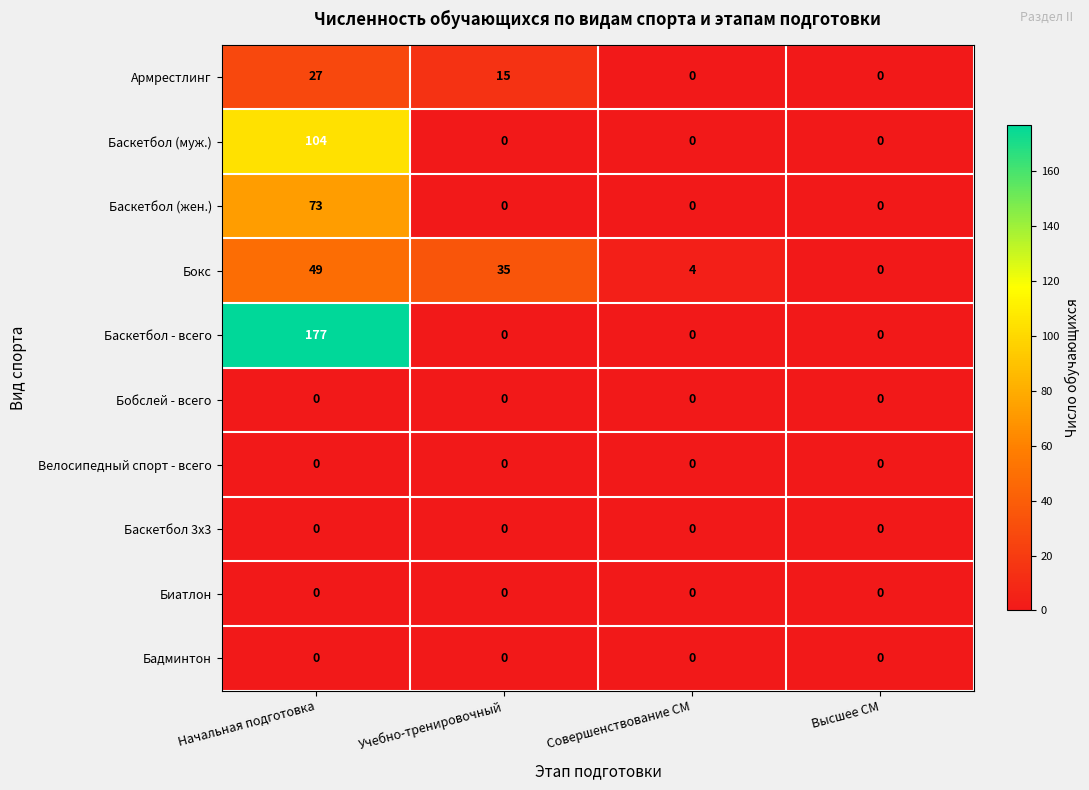

What is the total value across all series at Начальная подготовка?

430